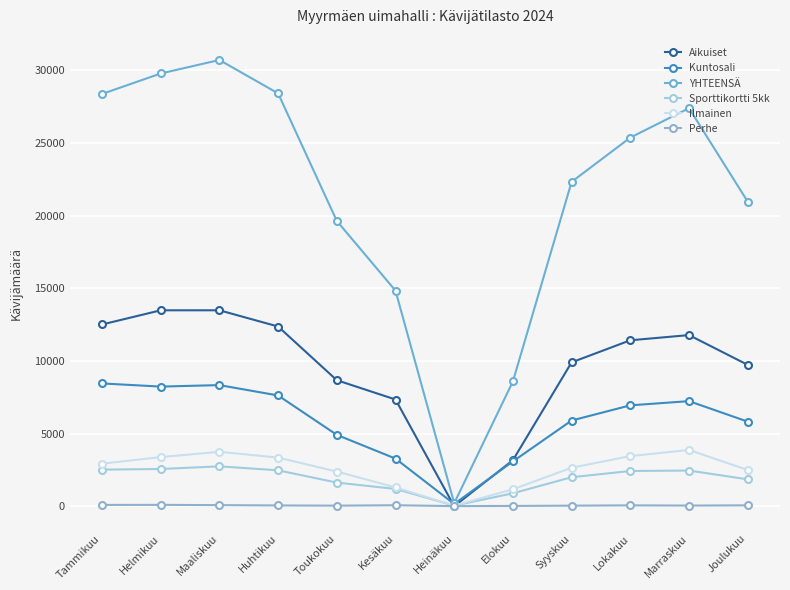

What is the label of the 1st point from the right?

Joulukuu